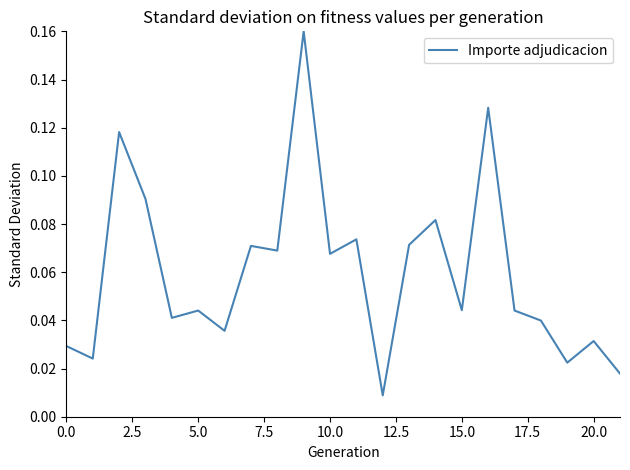

Does the chart display data point markers on the line(s)?

No